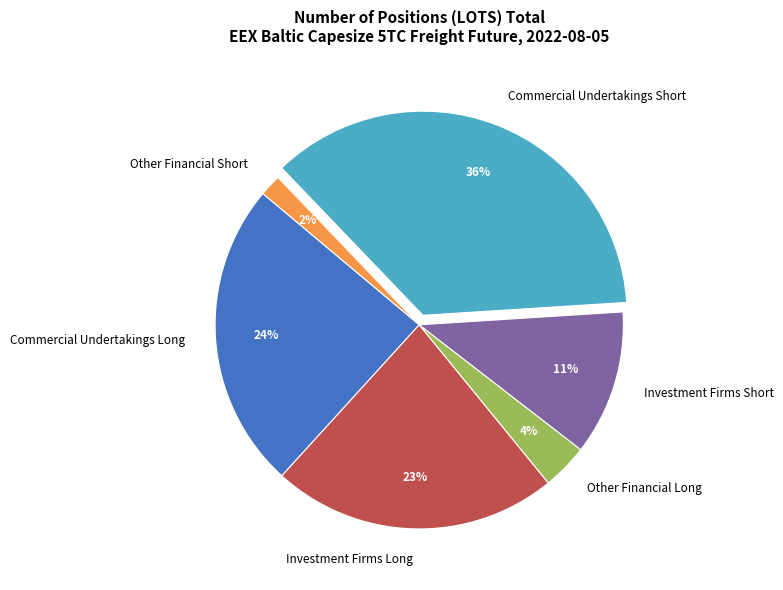

Count the number of slices in the pie.

6